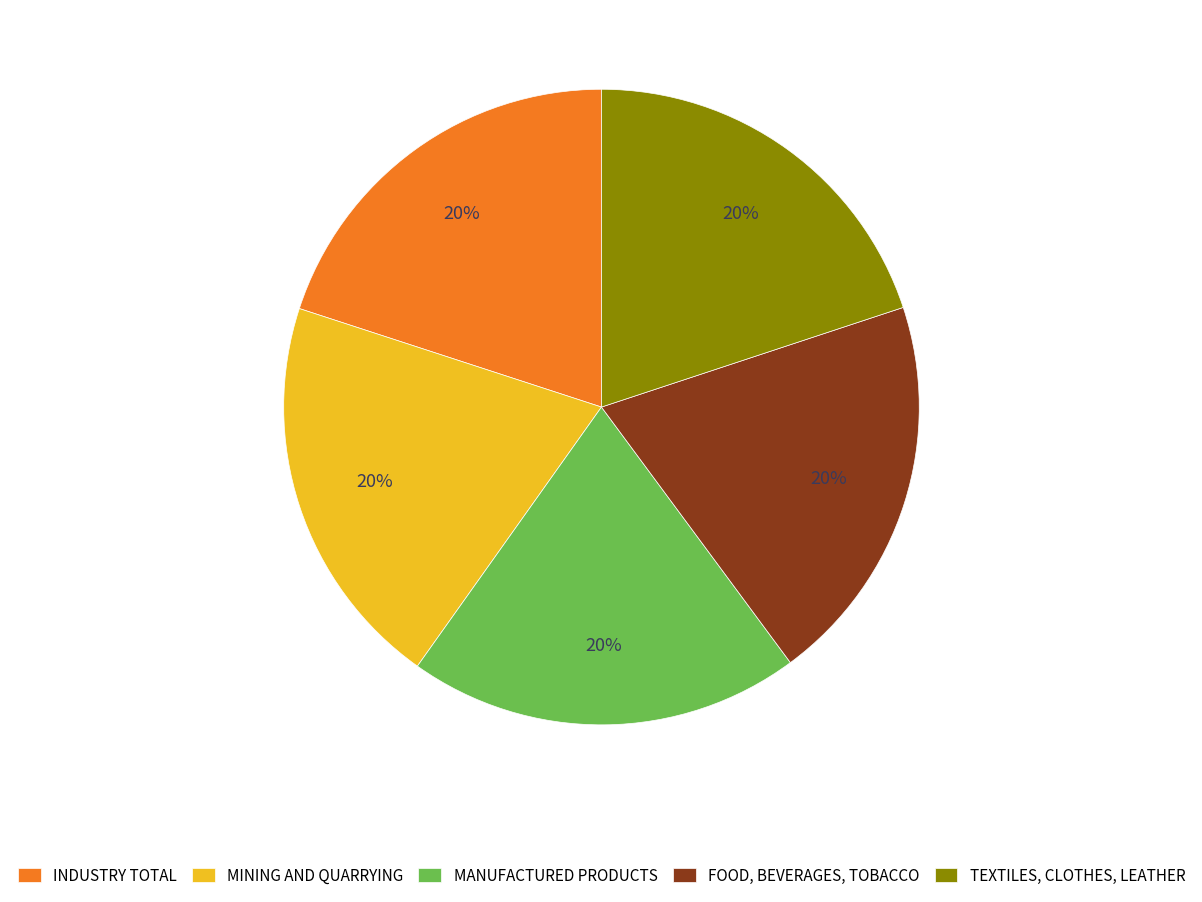

To the nearest percent, what is the combined percentage of MINING AND QUARRYING and MANUFACTURED PRODUCTS?

40%